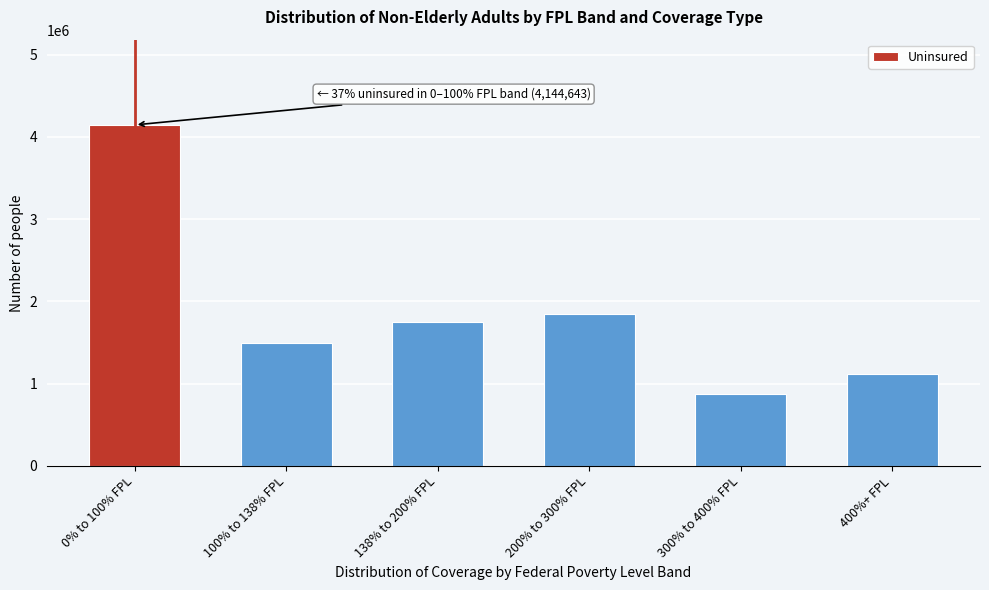

Reading left to right, list all the values displayed in this chart.

4144643	1499339	1744395	1840220	878966	1117901